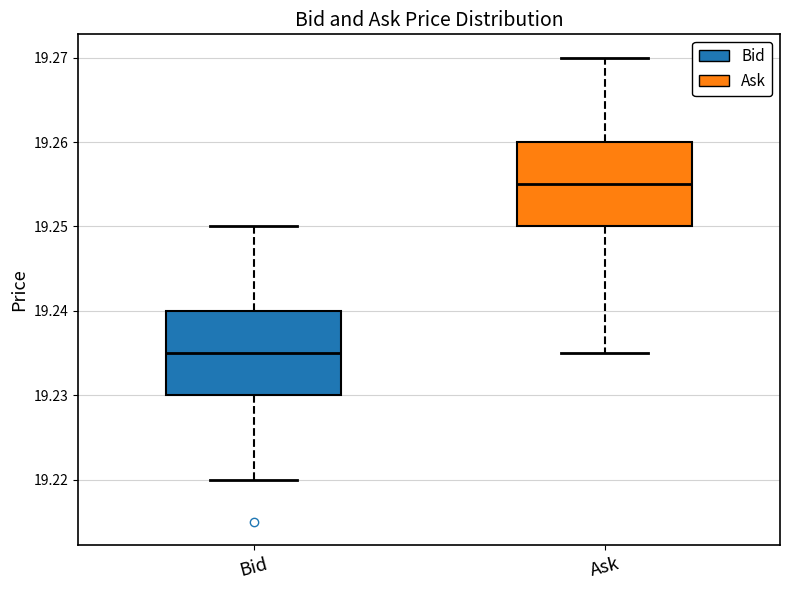

Which box's median line is the highest?

Ask